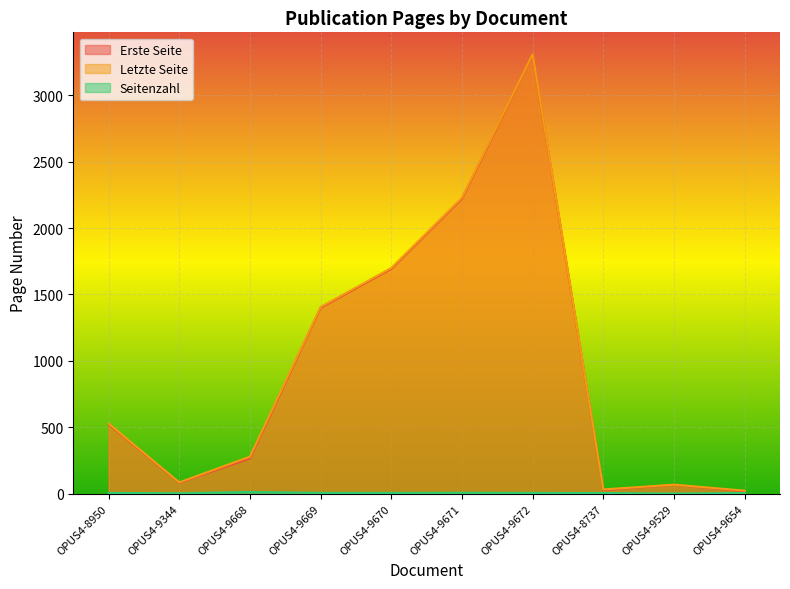

The value of Letzte Seite at OPUS4-9672 is 3308. True or false?

True